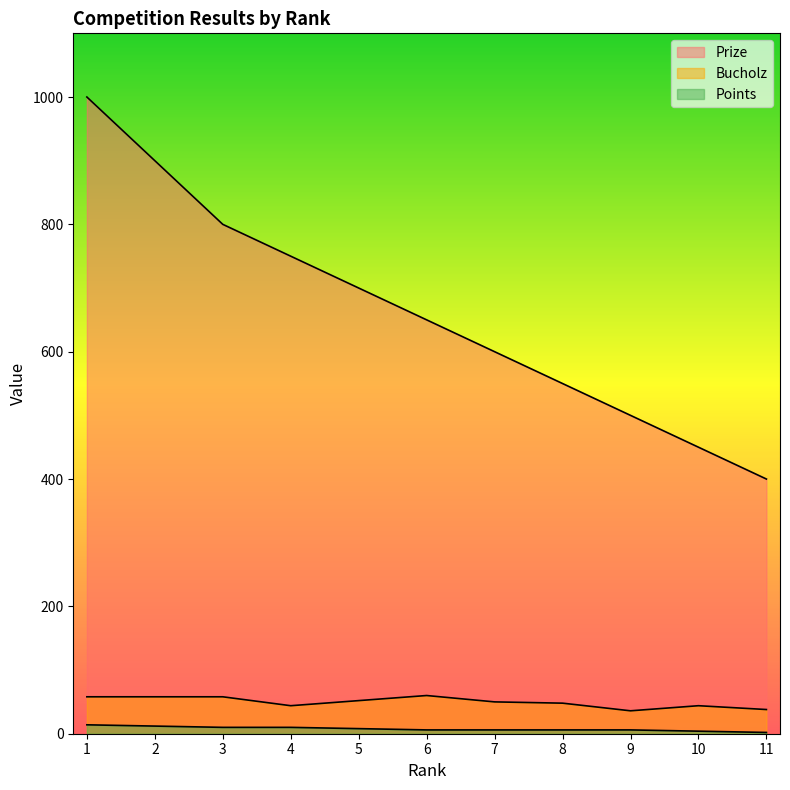

What is the maximum value for Prize?

1000